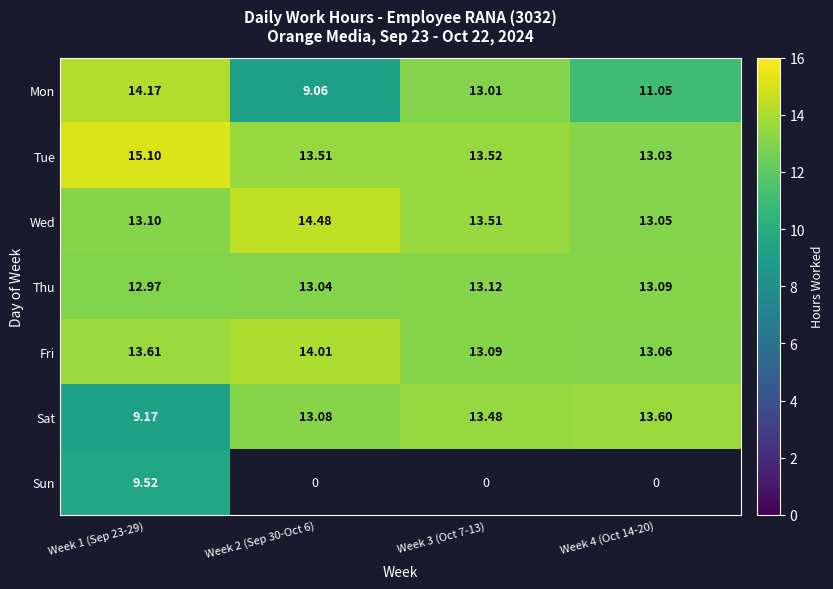

The Thu series shows 13.1 at Week 4 (Oct 14-20). True or false?

True